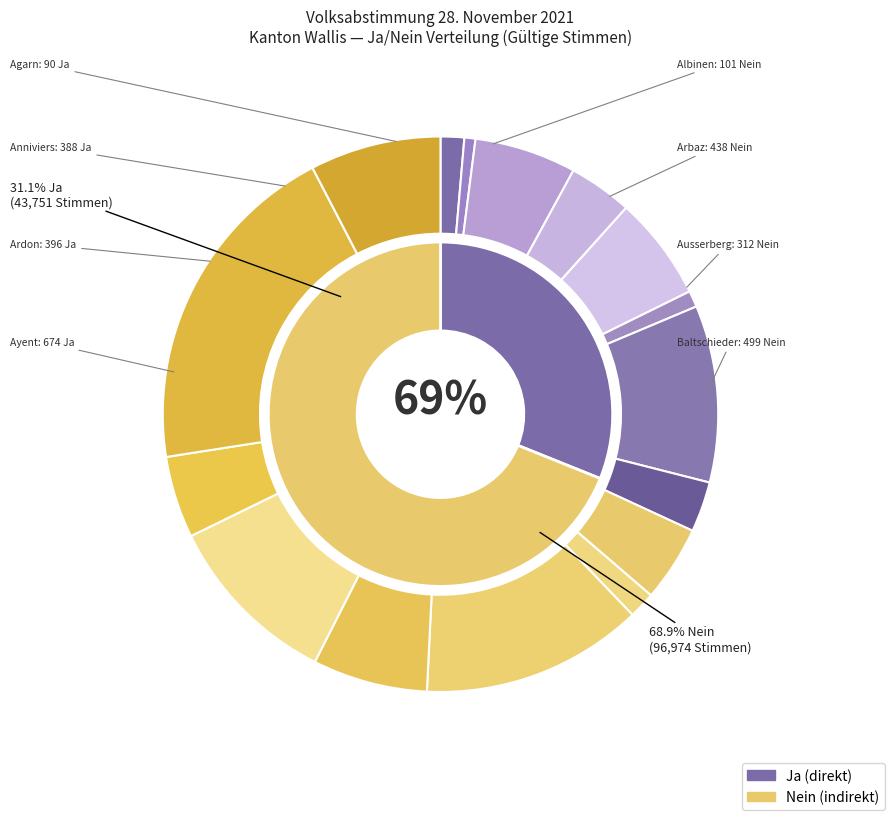

What is the largest slice in the pie chart?

Nein